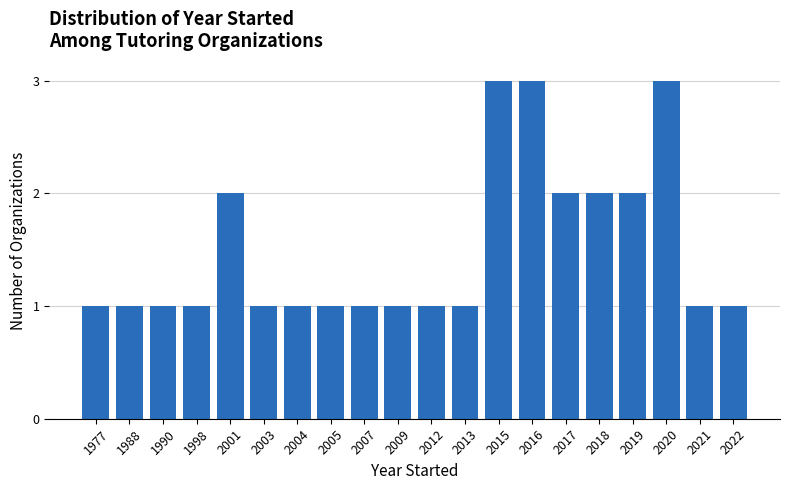

Reading left to right, extract all data points from this chart.

1977=1	1988=1	1990=1	1998=1	2001=2	2003=1	2004=1	2005=1	2007=1	2009=1	2012=1	2013=1	2015=3	2016=3	2017=2	2018=2	2019=2	2020=3	2021=1	2022=1